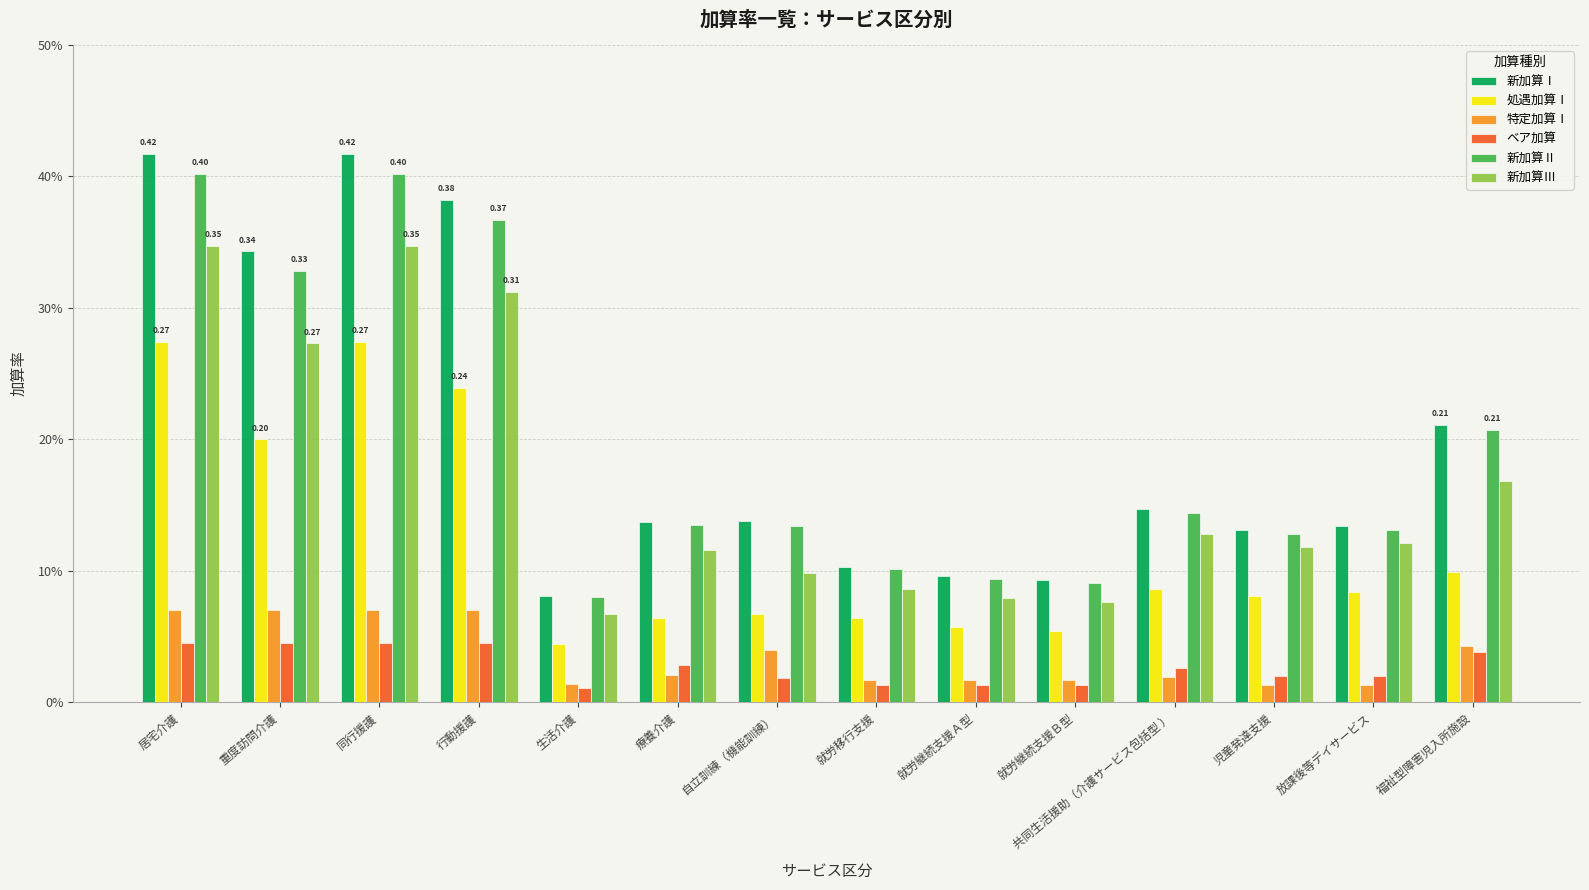

Count the 新加算Ⅰ values in the range 0 to 1.

14